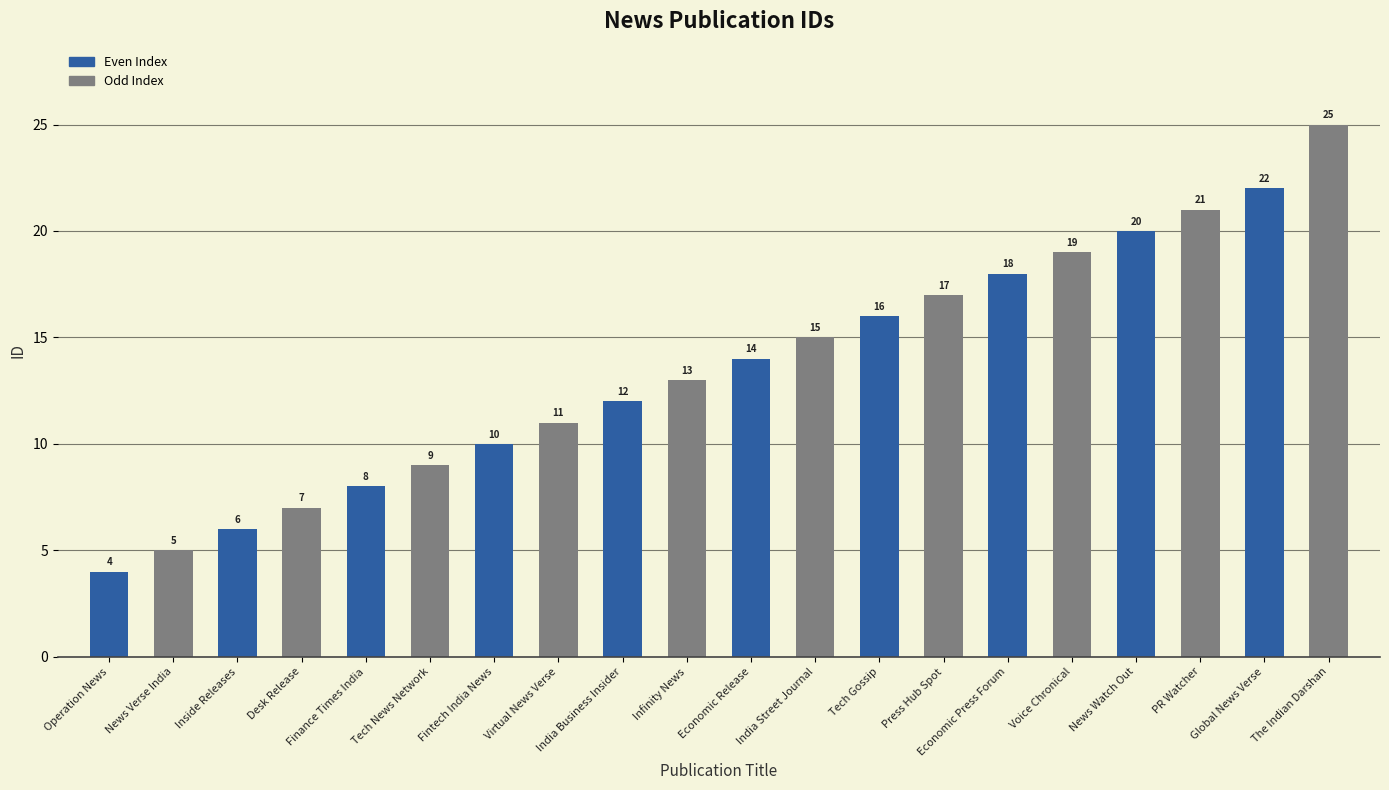

Reading right to left, transcribe all the data shown in this chart.

25	22	21	20	19	18	17	16	15	14	13	12	11	10	9	8	7	6	5	4